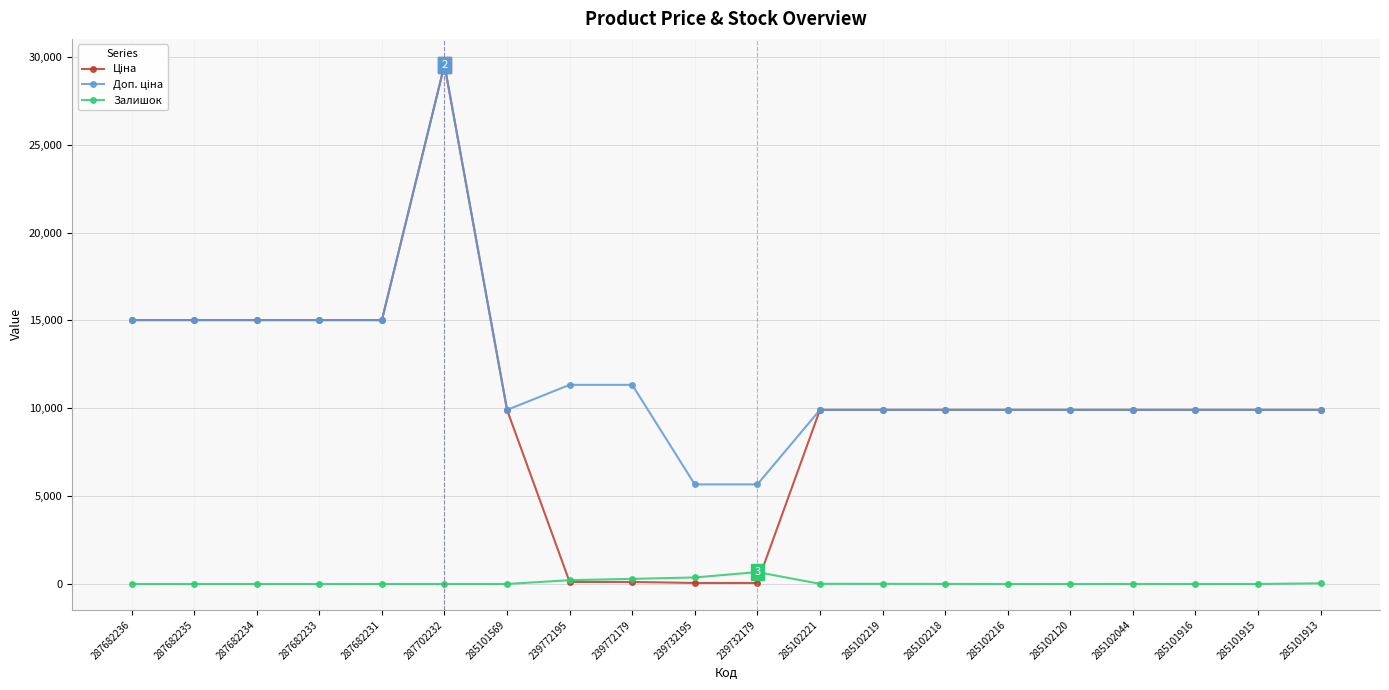

Which category has the highest value across all series?

287702232